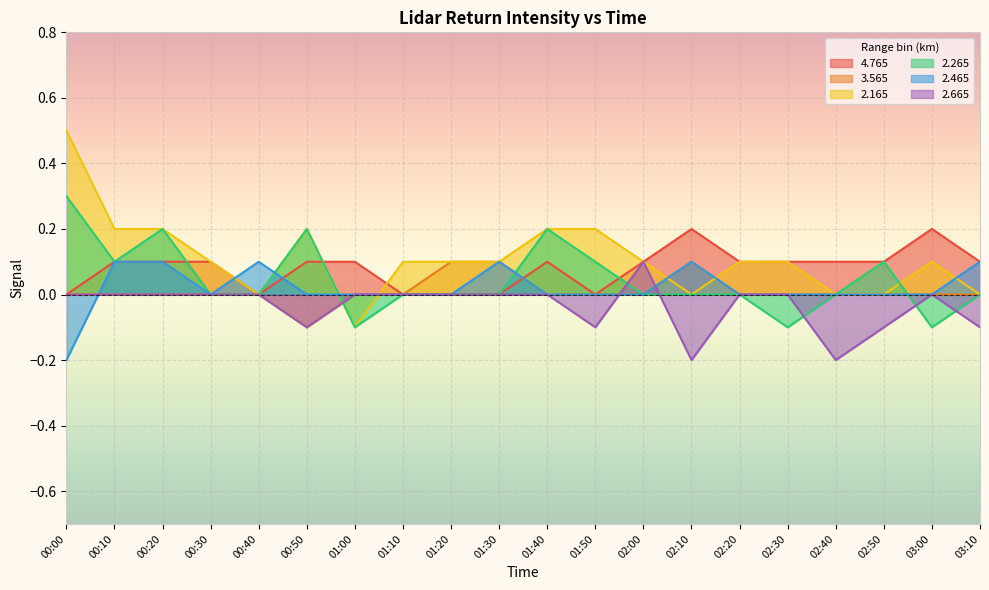

Is the value of 4.765 at 00:20 greater than the value of 2.265 at 01:10?

Yes